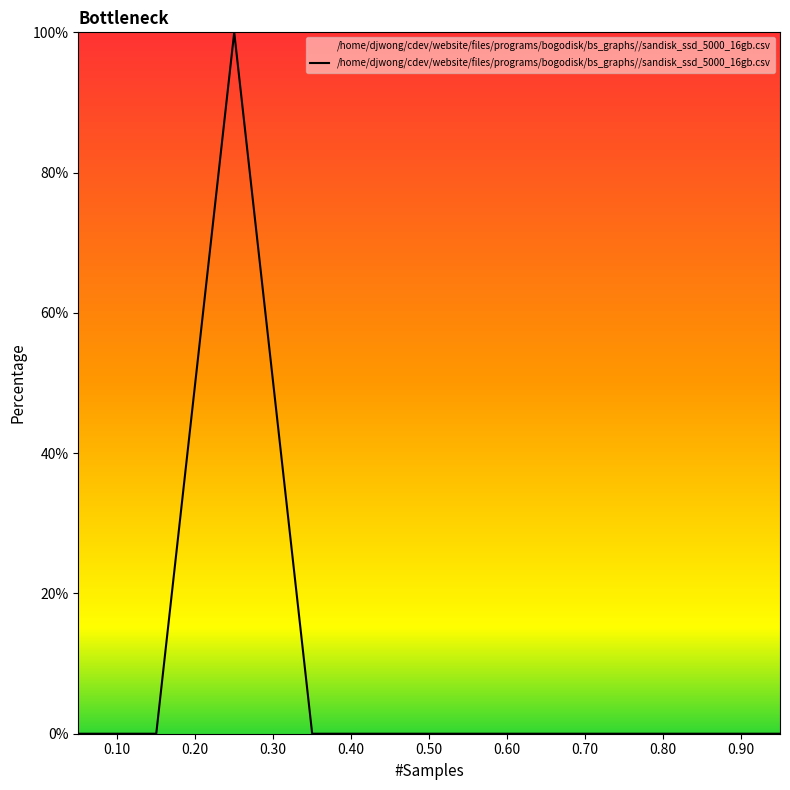

What is the maximum value shown in the chart?

100